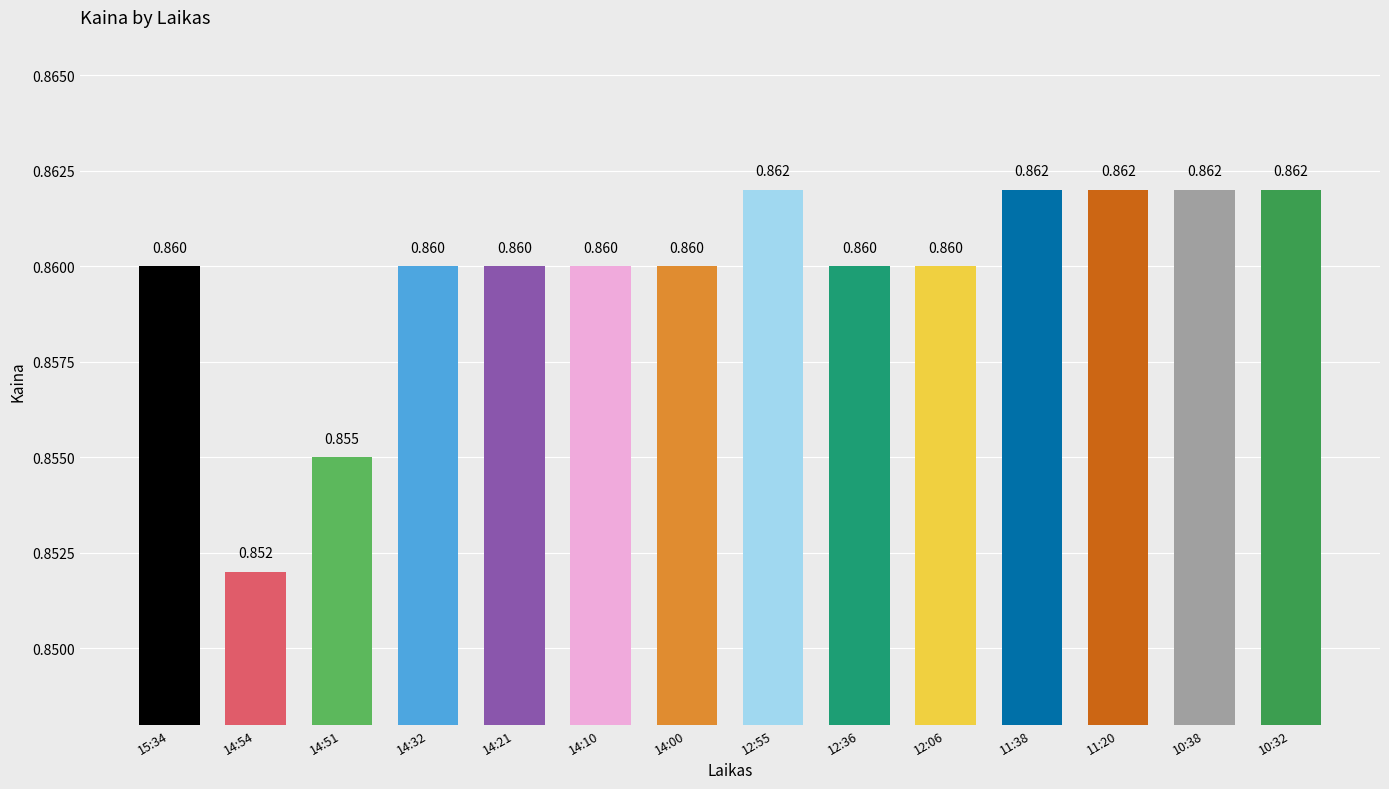

What is the label of the 7th bar from the right?

12:55